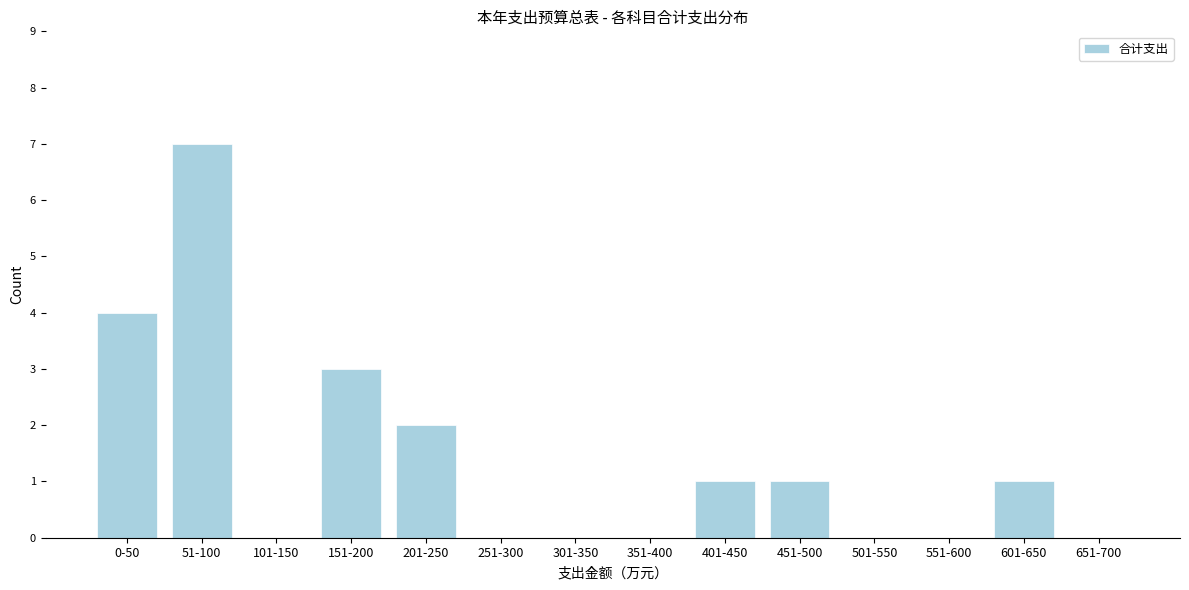

Reading left to right, extract all data points from this chart.

0-50=4	51-100=7	101-150=0	151-200=3	201-250=2	251-300=0	301-350=0	351-400=0	401-450=1	451-500=1	501-550=0	551-600=0	601-650=1	651-700=0